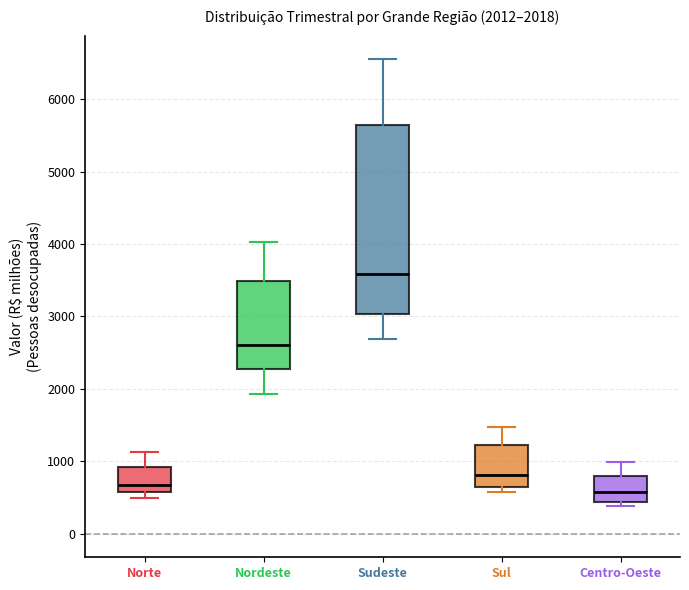

Comparing the boxes themselves (not the whiskers), which one is the tallest?

Sudeste